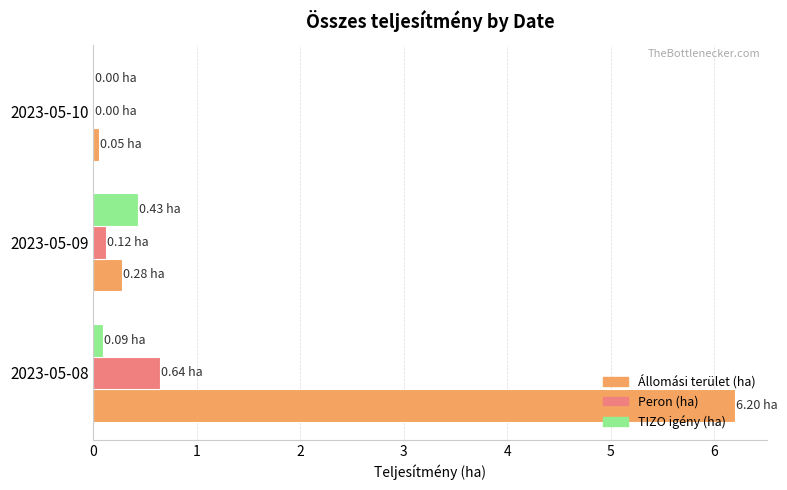

Which series has the largest total across all categories?

Állomási terület (ha)